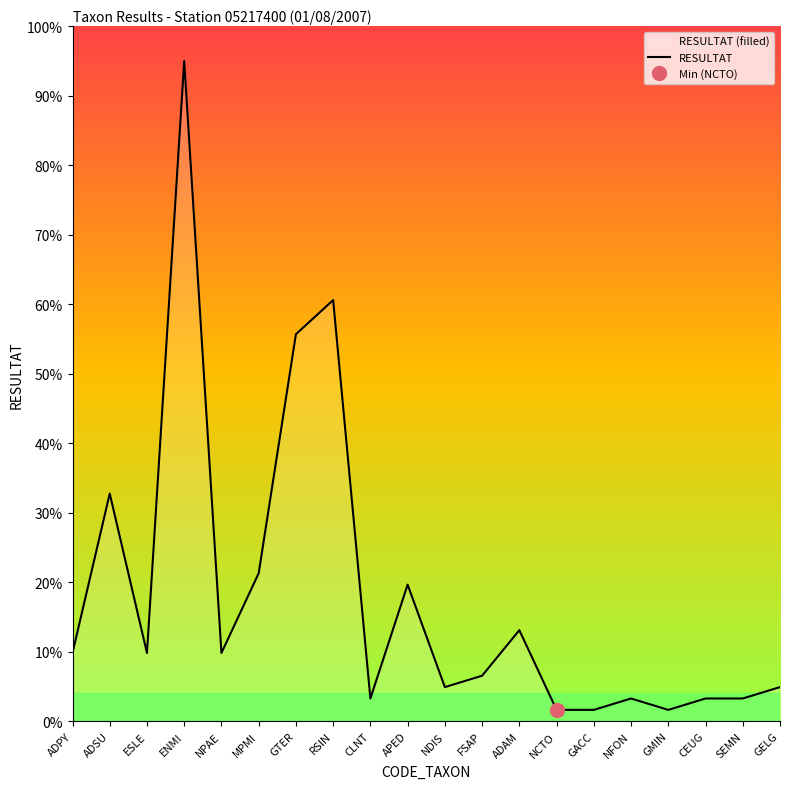

Reading right to left, what are all the values shown in this chart?

4.9	3.3	3.3	1.6	3.3	1.6	1.6	13.1	6.6	4.9	19.7	3.3	60.6	55.7	21.3	9.8	95.0	9.8	32.8	9.8